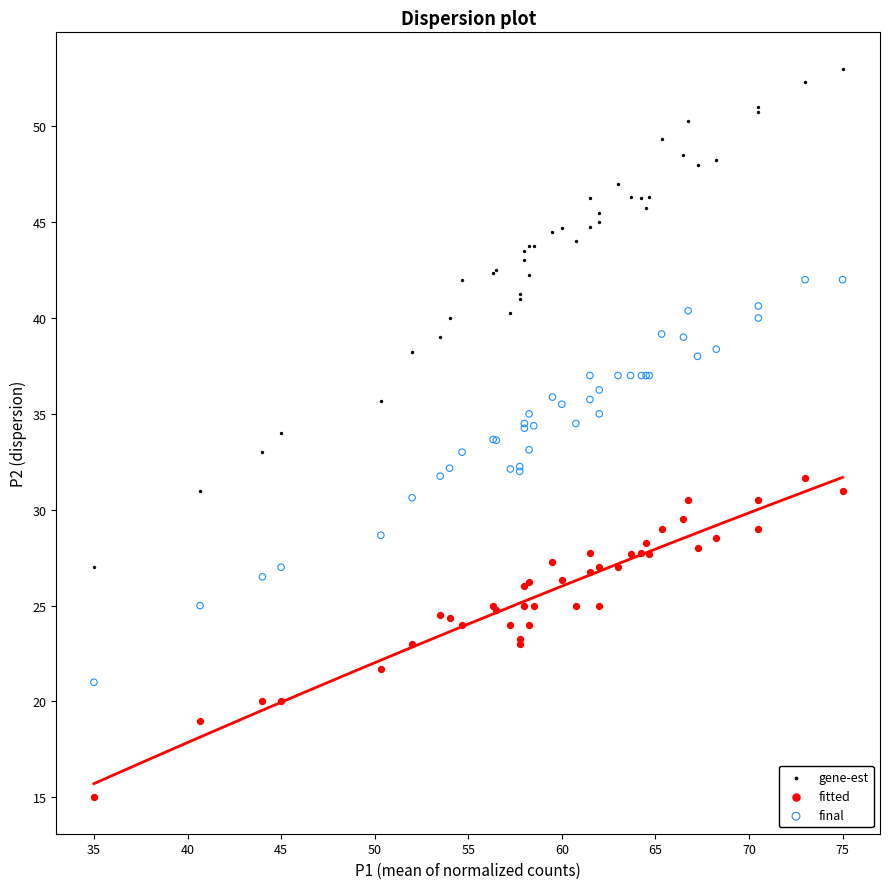

What are all the series names shown in the legend?

gene-est, fitted, final